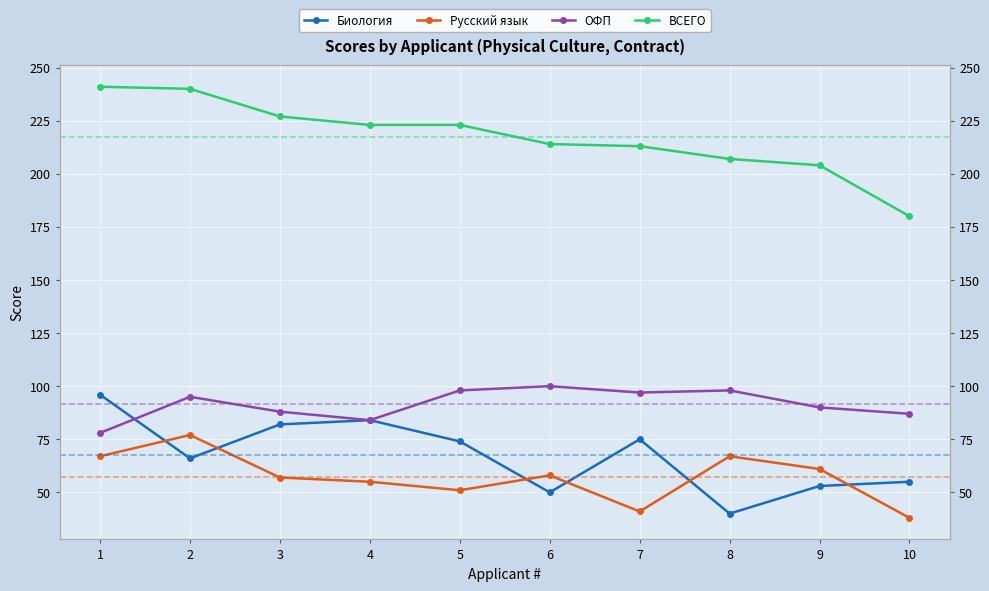

Which series has the largest range (max minus min)?

ВСЕГО